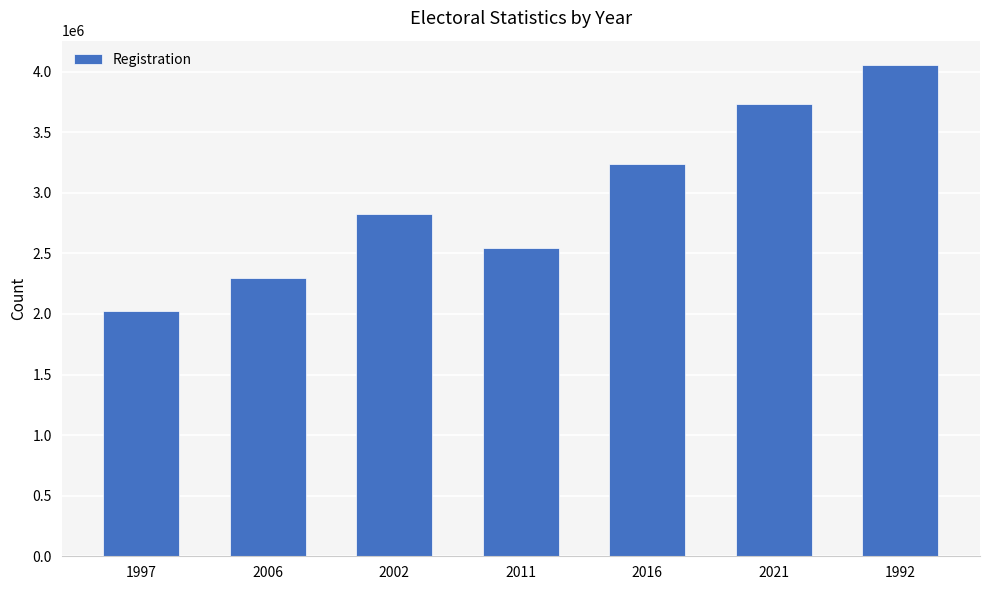

The value at 2006 is 2299128. True or false?

True